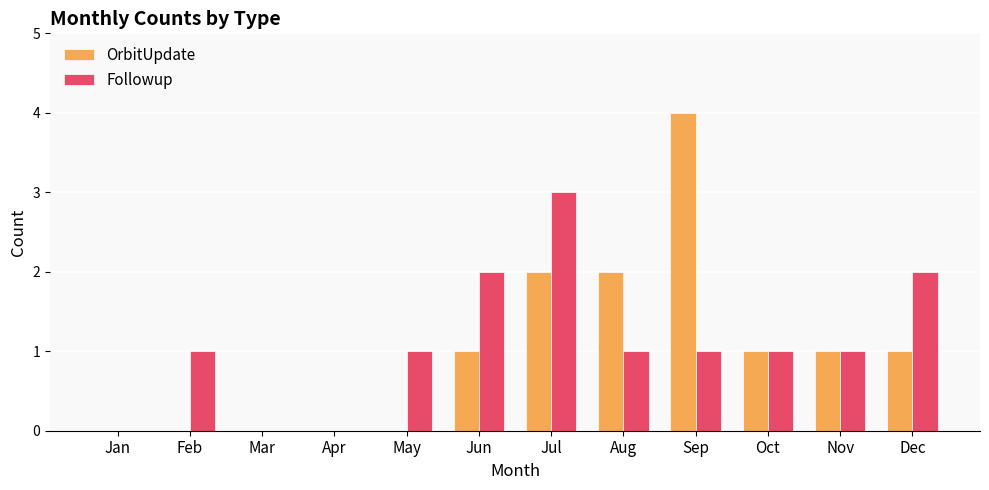

True or false: OrbitUpdate has a value of 0 at Jan.

True